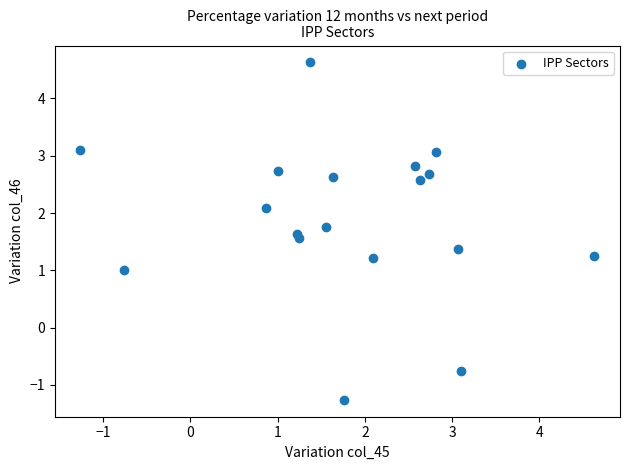

What is the range of Y values (max minus min)?

5.9